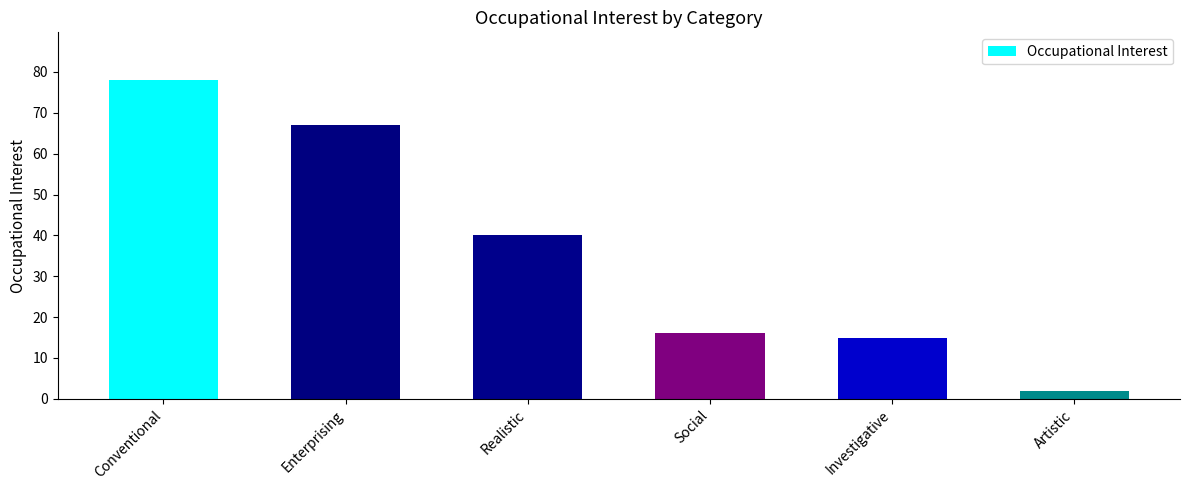

Reading left to right, what are all the values shown in this chart?

78	67	40	16	15	2